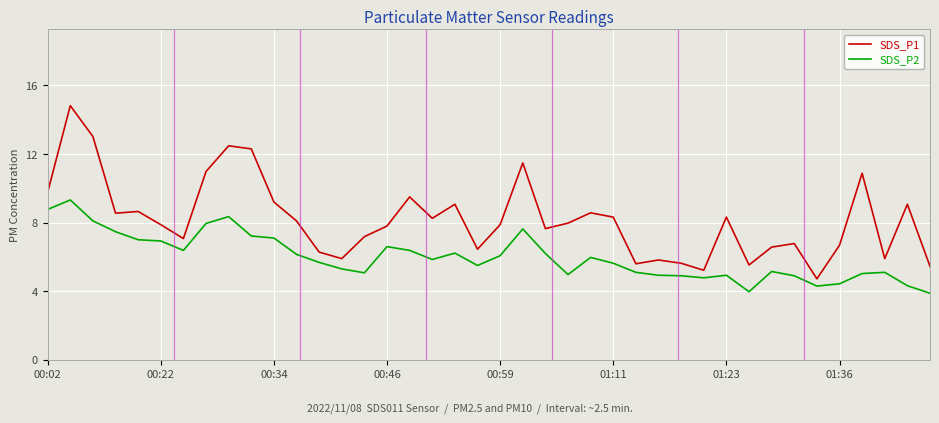

Which series has the widest spread of values?

SDS_P1